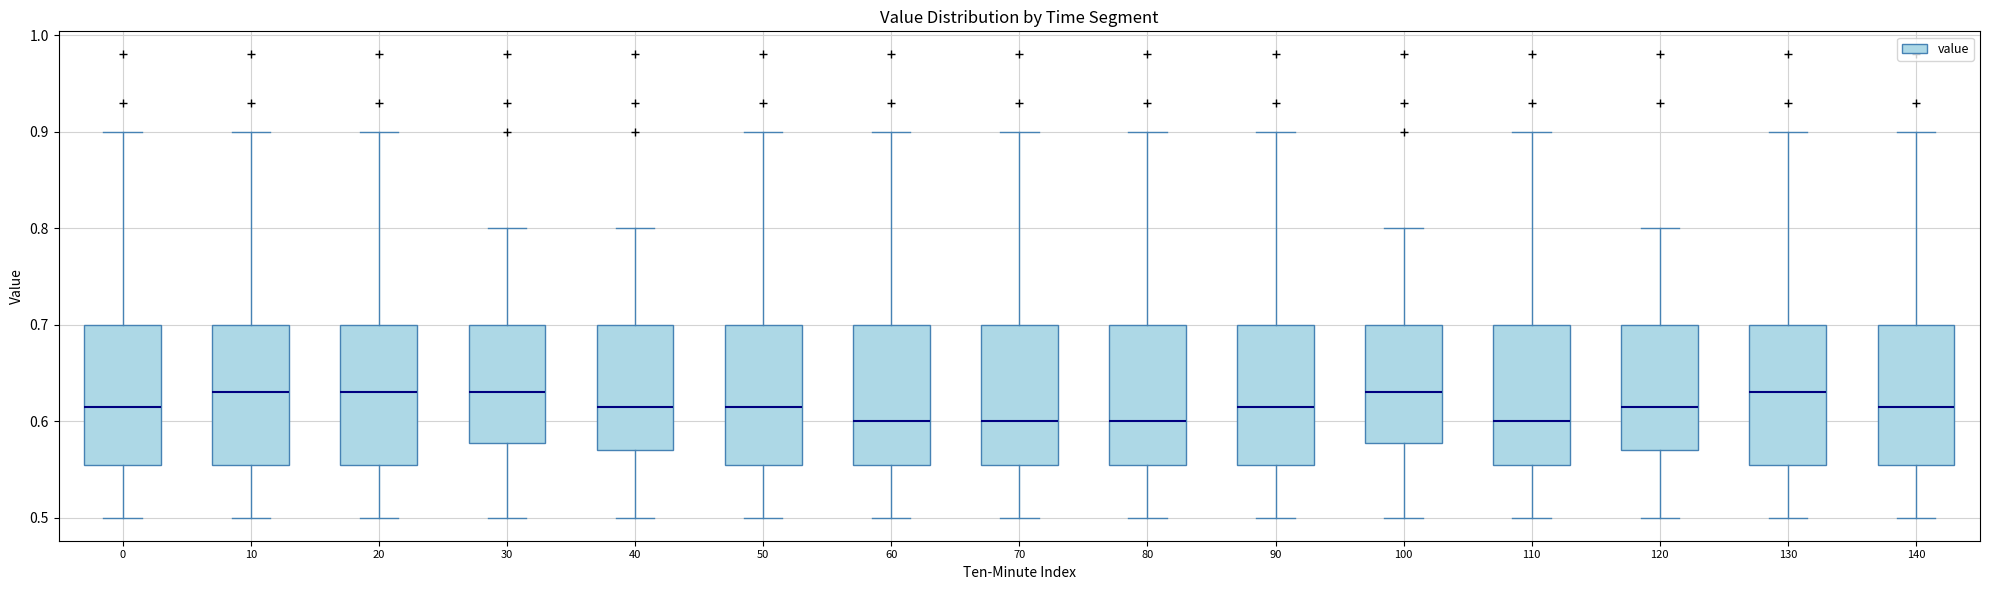

Reading left to right, transcribe this box plot: for each box, give where its median line is, the range the box spans, and where its two whiskers end, as read against the y-axis. The values are not printed on the chart, so give them approximately, as read against the axis.

0: median 0.62, box 0.56 to 0.70, whiskers 0.50 to 0.90
10: median 0.63, box 0.56 to 0.70, whiskers 0.50 to 0.90
20: median 0.63, box 0.56 to 0.70, whiskers 0.50 to 0.90
30: median 0.63, box 0.58 to 0.70, whiskers 0.50 to 0.80
40: median 0.62, box 0.57 to 0.70, whiskers 0.50 to 0.80
50: median 0.62, box 0.56 to 0.70, whiskers 0.50 to 0.90
60: median 0.60, box 0.56 to 0.70, whiskers 0.50 to 0.90
70: median 0.60, box 0.56 to 0.70, whiskers 0.50 to 0.90
80: median 0.60, box 0.56 to 0.70, whiskers 0.50 to 0.90
90: median 0.62, box 0.56 to 0.70, whiskers 0.50 to 0.90
100: median 0.63, box 0.58 to 0.70, whiskers 0.50 to 0.80
110: median 0.60, box 0.56 to 0.70, whiskers 0.50 to 0.90
120: median 0.62, box 0.57 to 0.70, whiskers 0.50 to 0.80
130: median 0.63, box 0.56 to 0.70, whiskers 0.50 to 0.90
140: median 0.62, box 0.56 to 0.70, whiskers 0.50 to 0.90